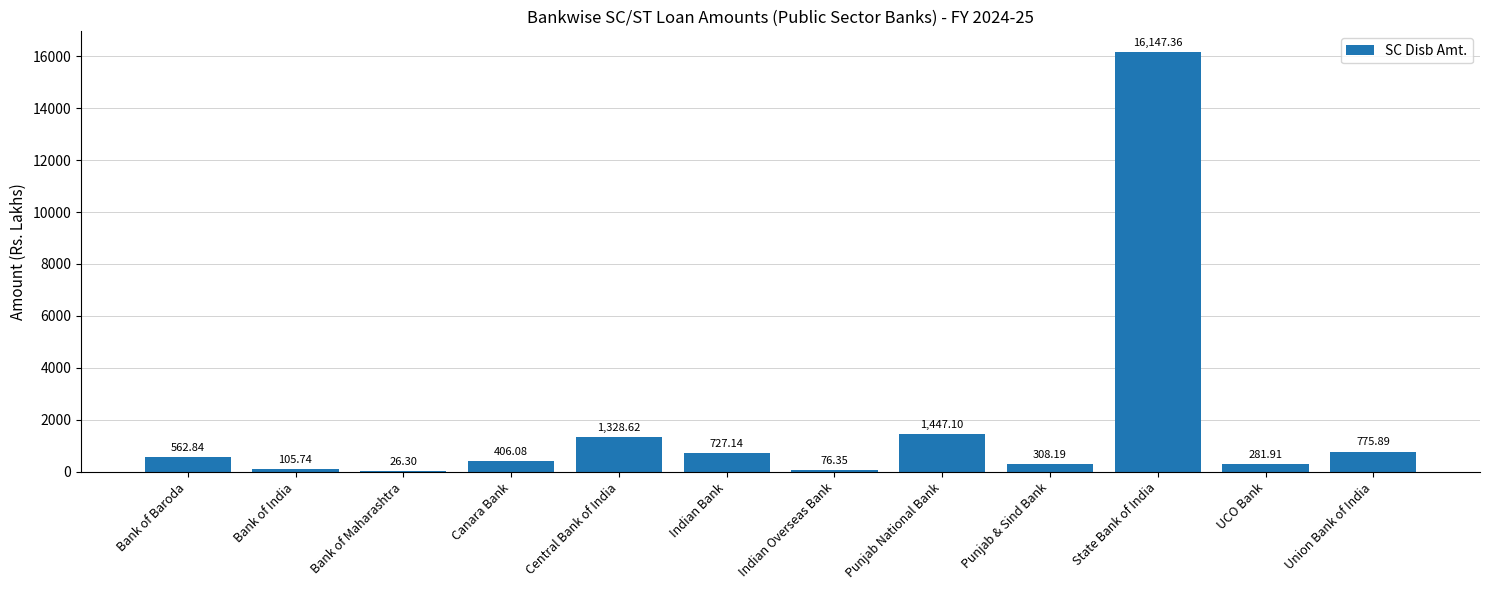

What is the average value?

1849.5